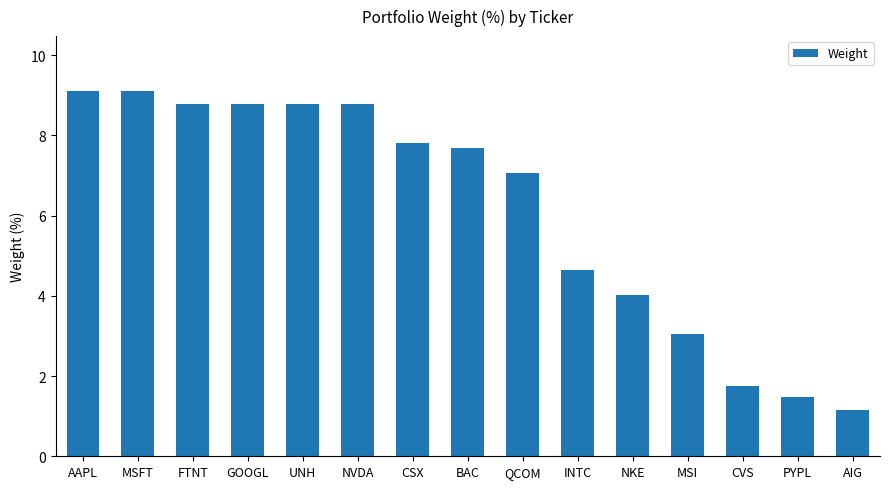

Read the value at AIG.

1.2